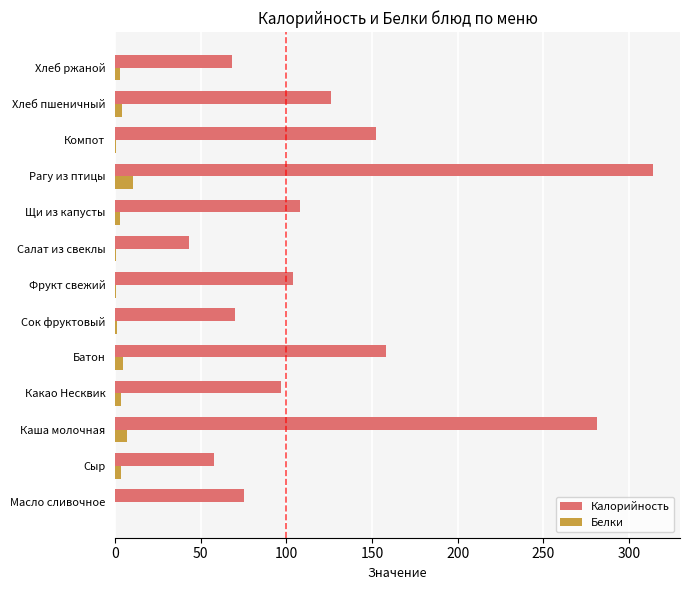

At which category does the chart reach its peak across all series?

Рагу из птицы